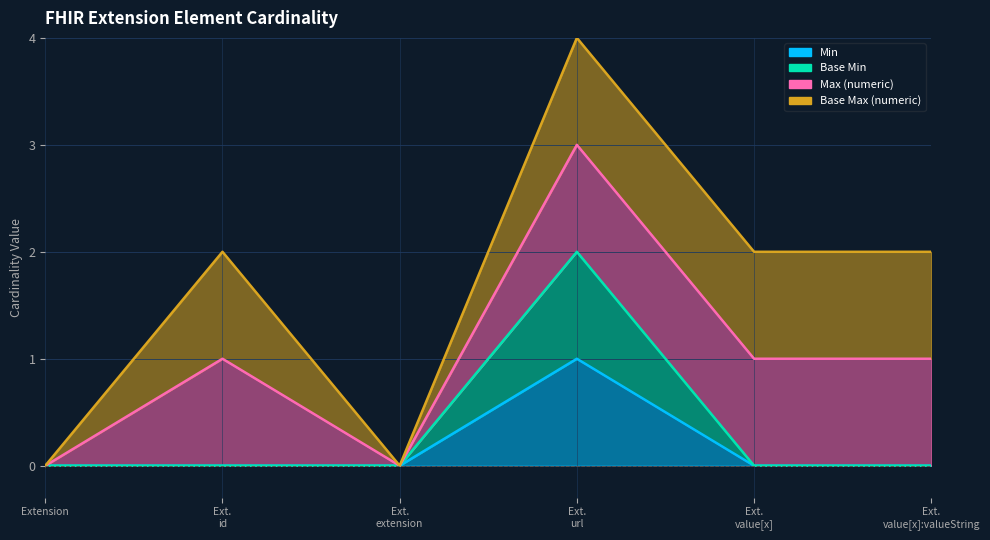

True or false: Min has a value of 0 at Ext. url.

False